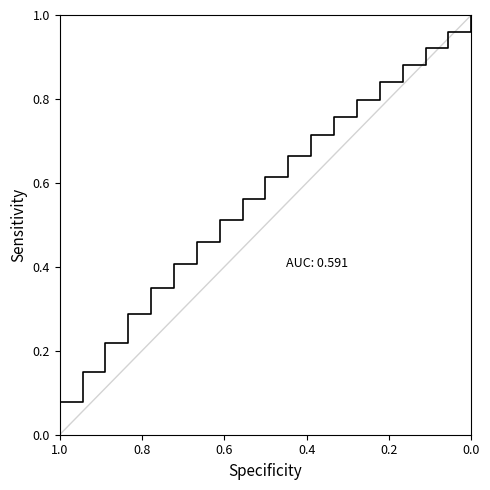

What is the value of the 7th point from the left?

0.4